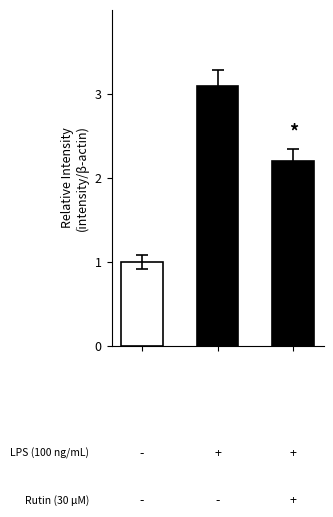

What is the sum of all values?

6.3